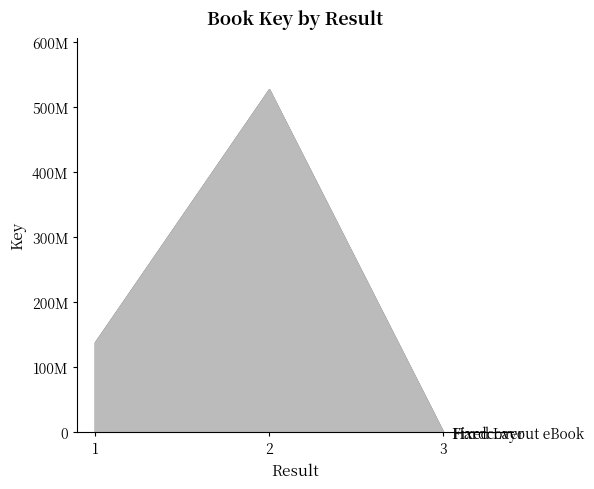

Which label corresponds to the largest value in the chart?

2